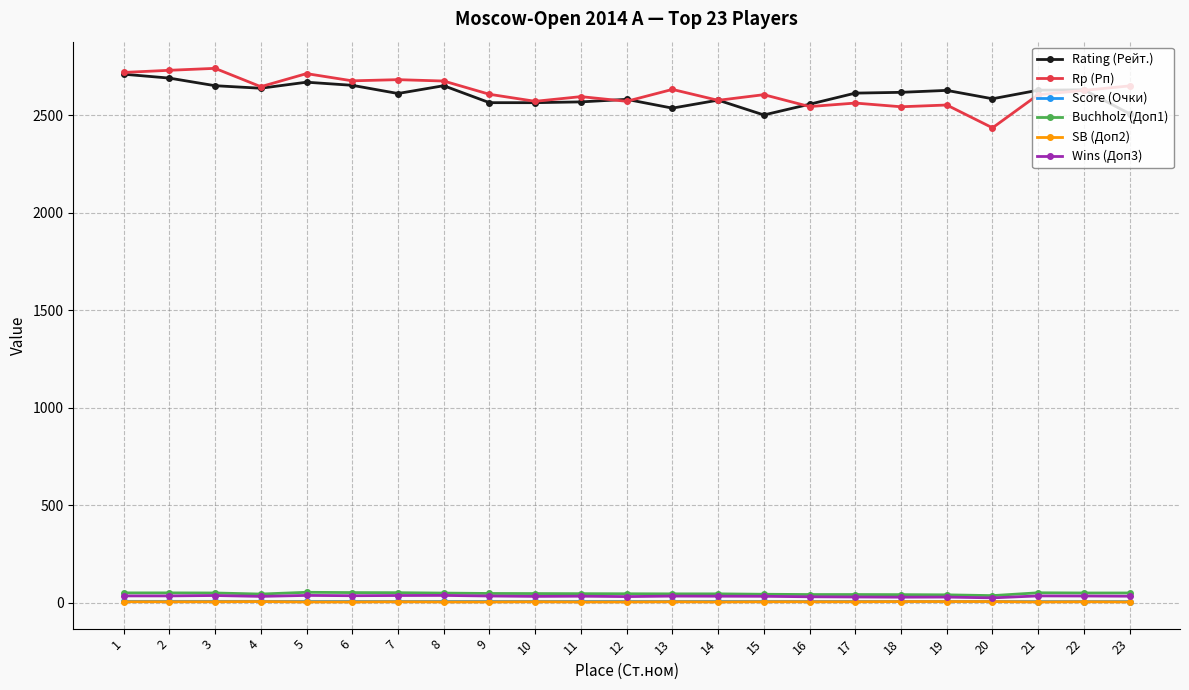

What is the difference between the highest and lowest values at 13?

2627.0